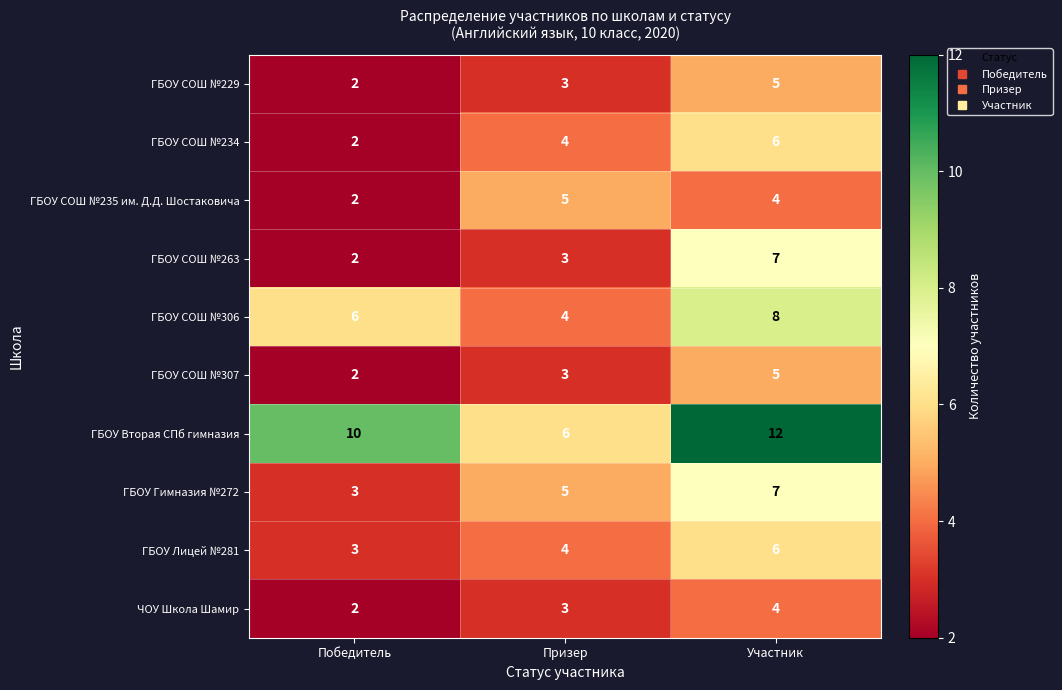

Which series has the largest total across all categories?

ГБОУ Вторая СПб гимназия